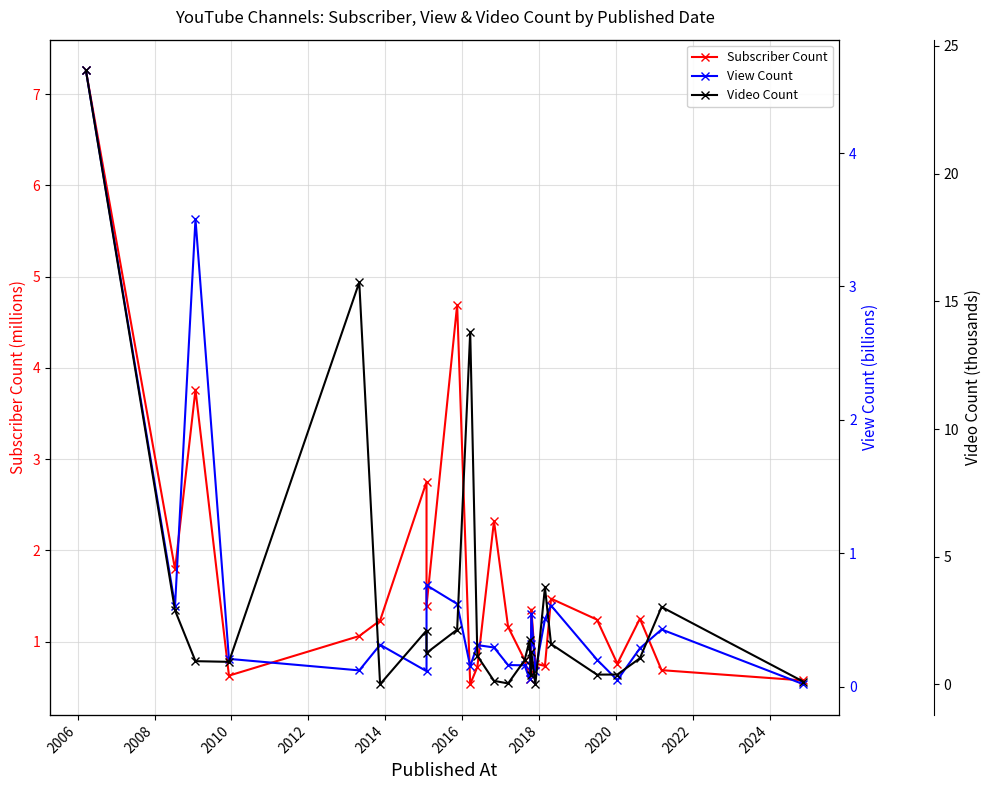

List the series in order of their overall mean, lowest first.

View Count, Subscriber Count, Video Count